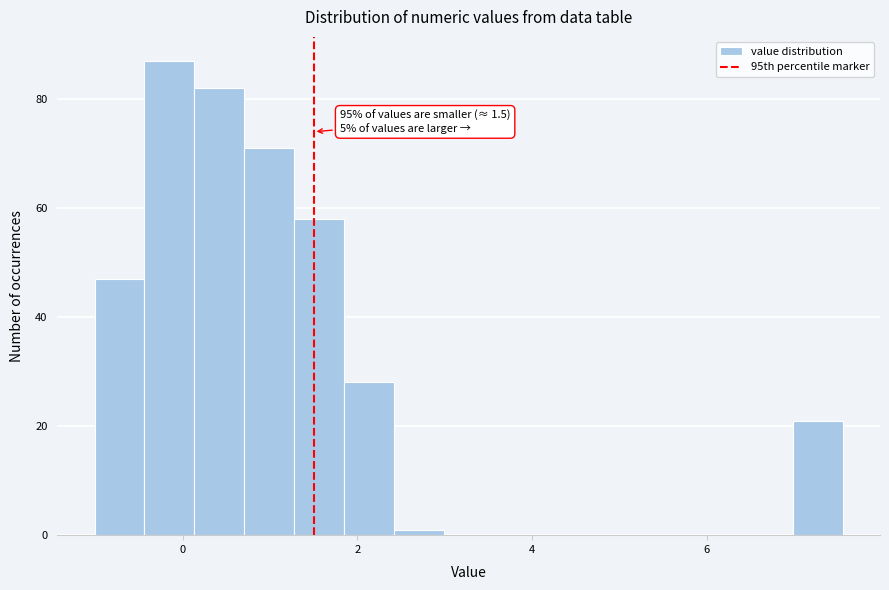

Around what value on the x-axis is the tallest bar? Give the approximate position of its centre, as read against the axis.

-0.2